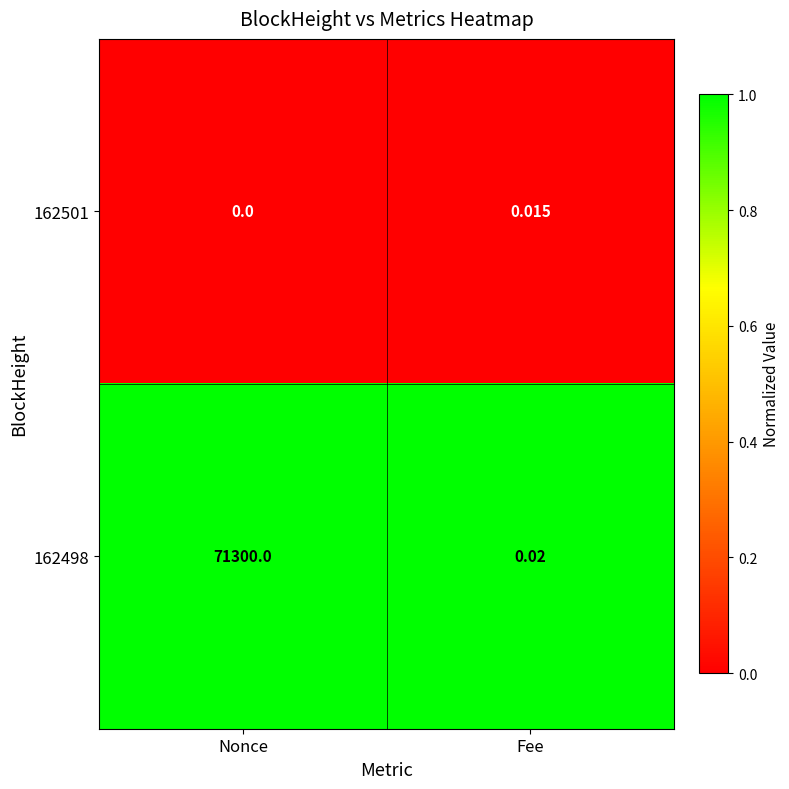

At which category is the sum across all series the highest?

Nonce